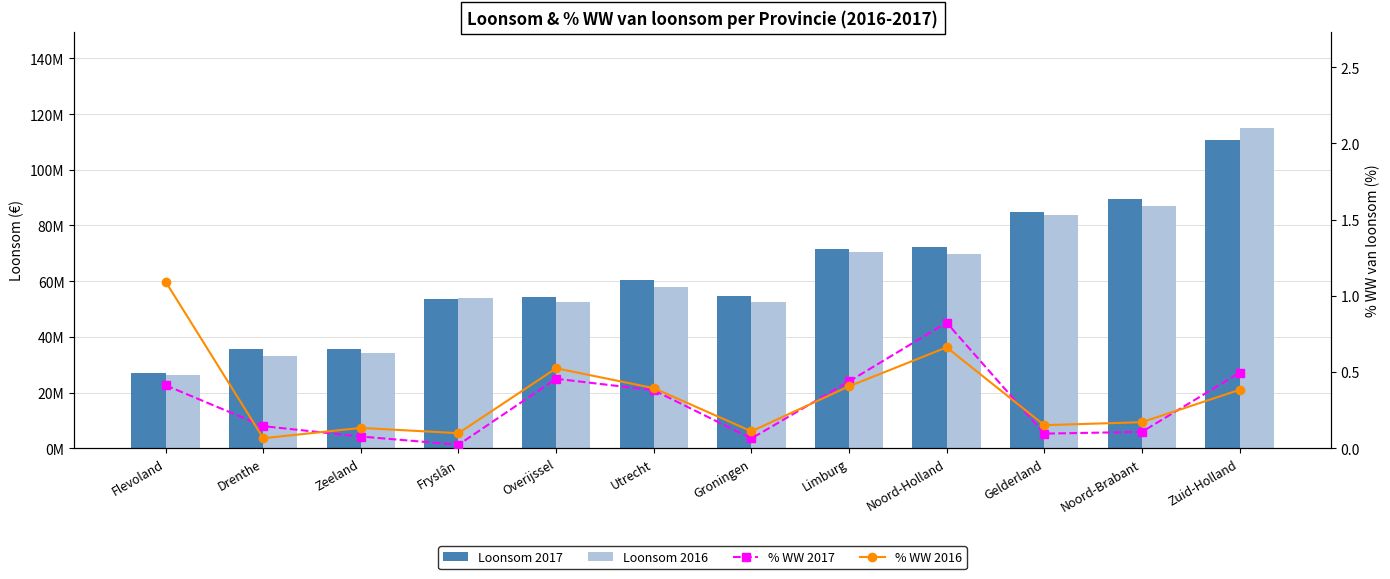

What is the total value across all series at Groningen?

107266797.2